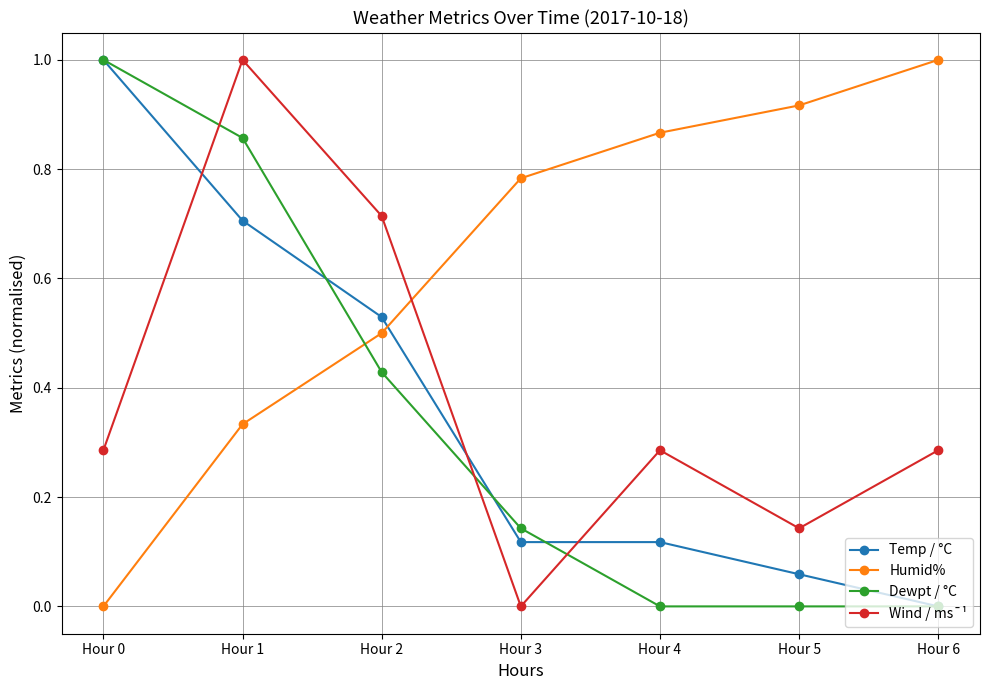

What is the average value of the Humid% series?

0.6